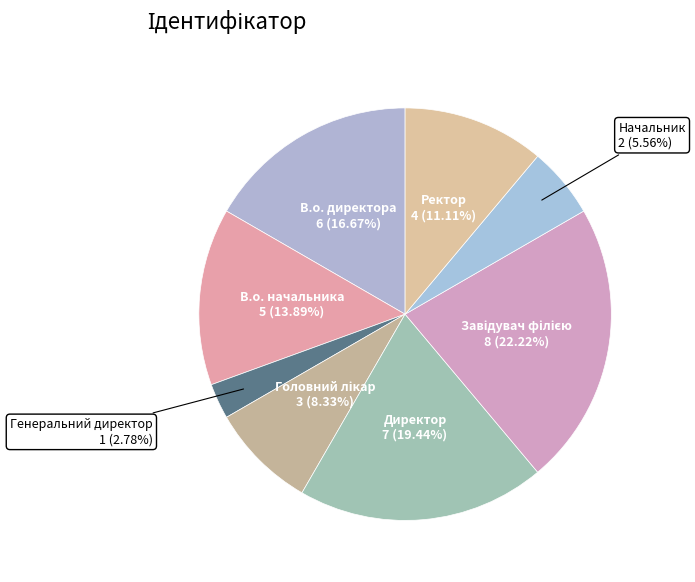

Is it true that Генеральний директор is 3% of the pie?

True